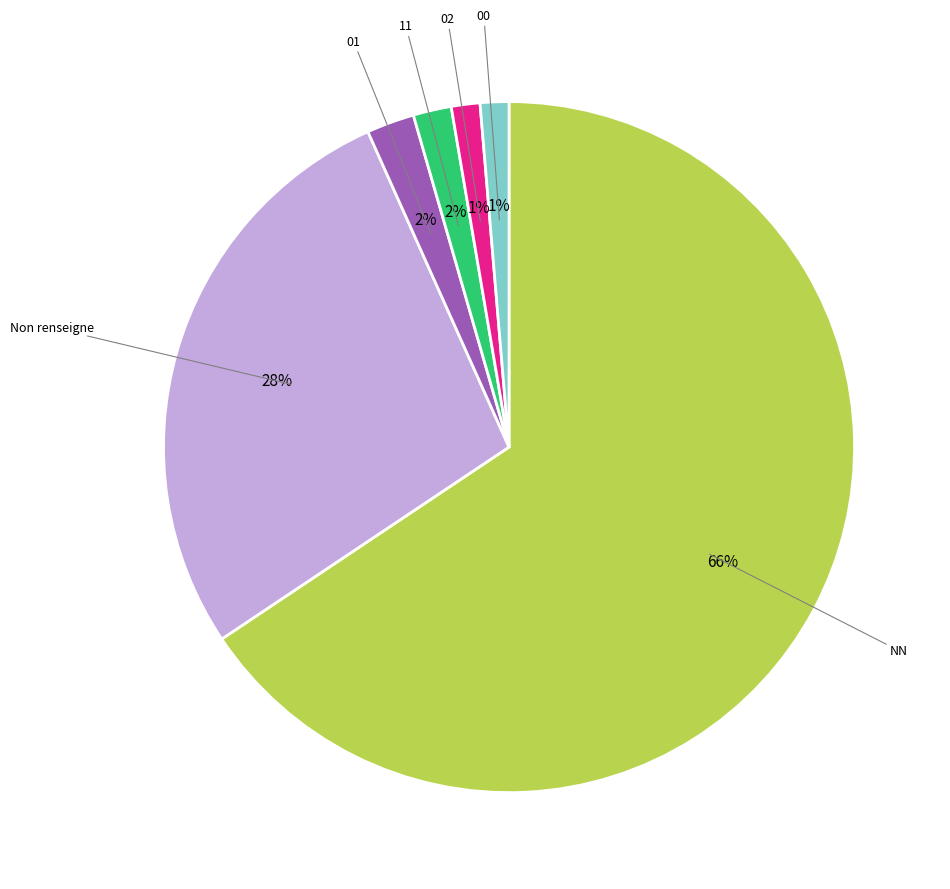

Is there a majority slice in this chart?

Yes